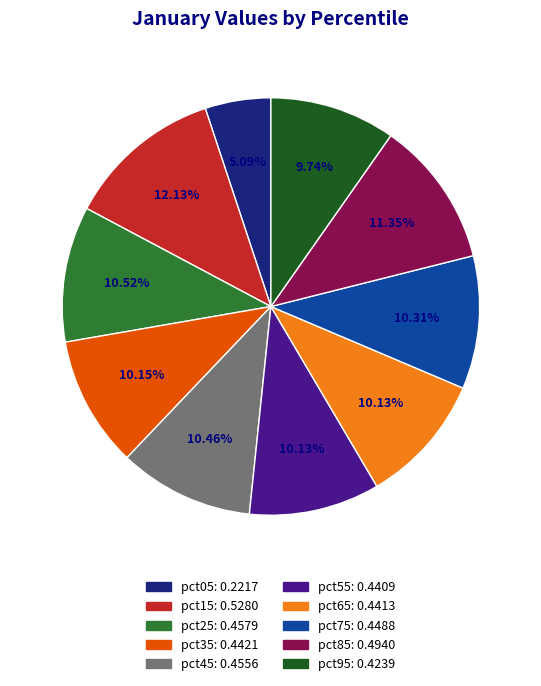

Is there any slice that represents more than half of the pie?

No